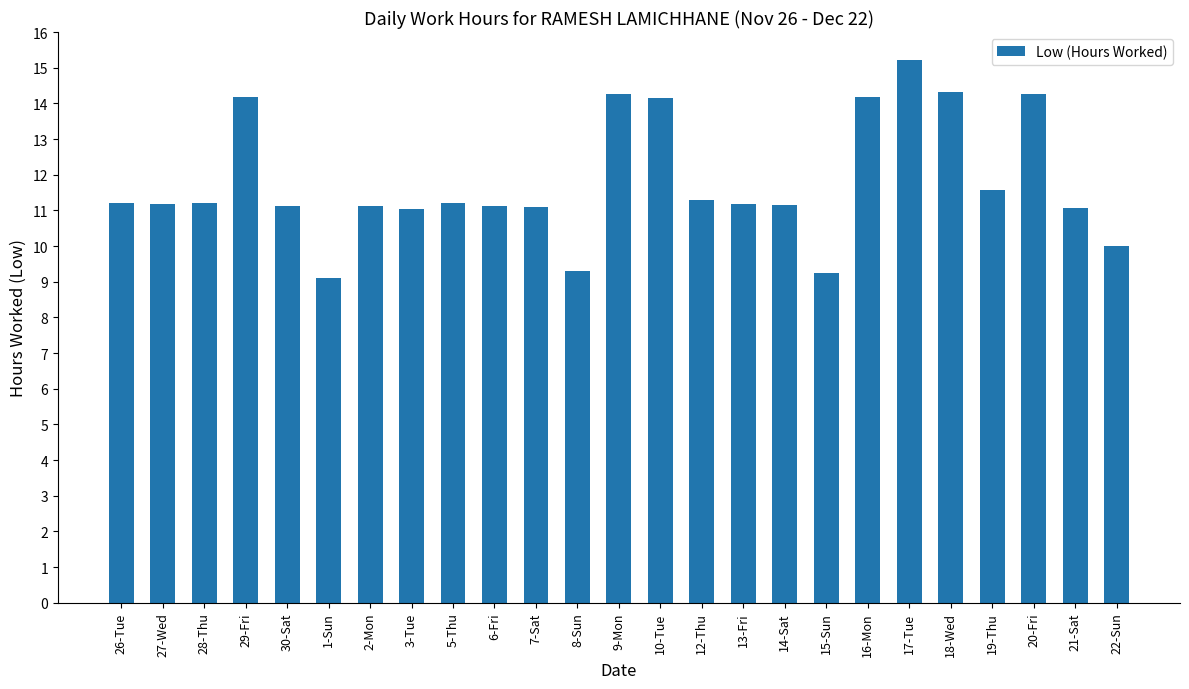

Which has a higher value, 29-Fri or 12-Thu?

29-Fri